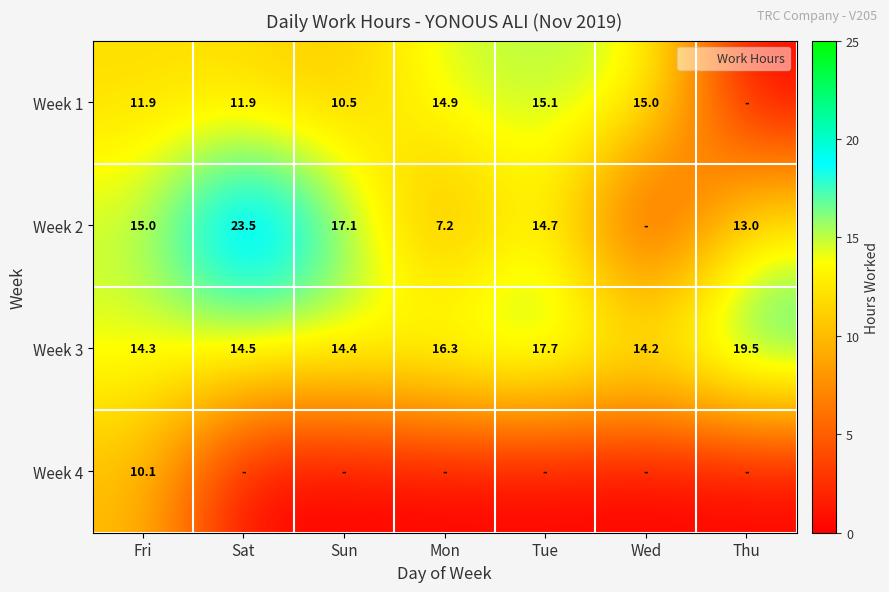

Between Mon and Sat, which is larger?

Mon